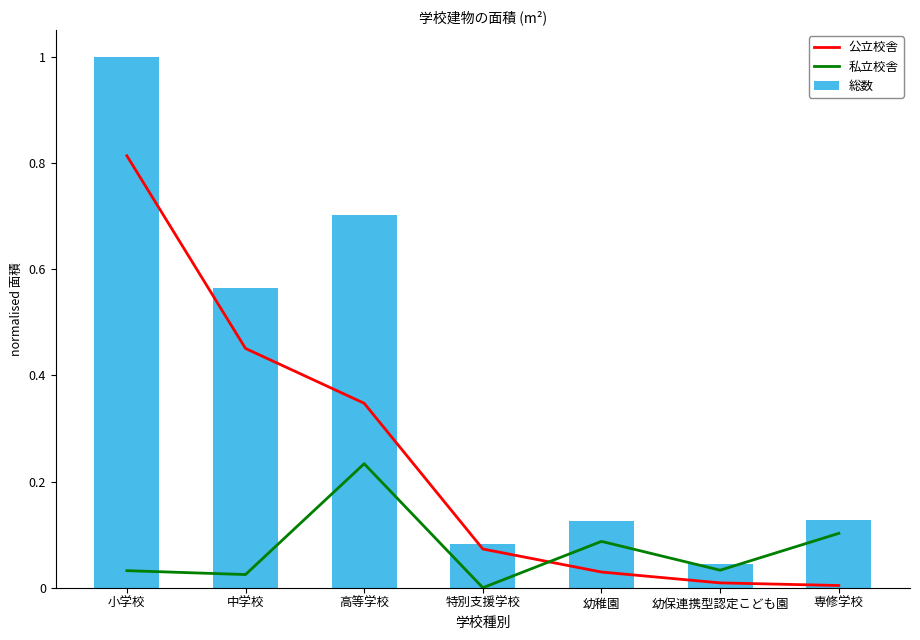

Which category has the highest value across all series?

小学校